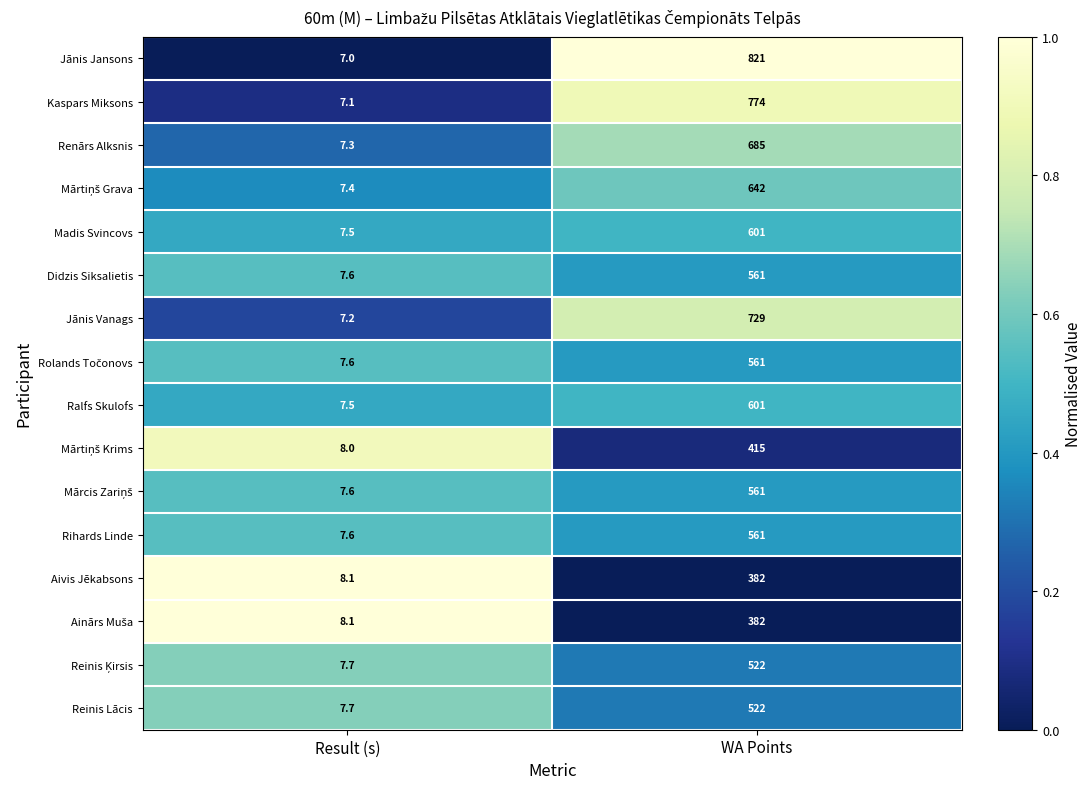

What is the difference between the maximum and minimum values in the Kaspars Miksons series?

766.9